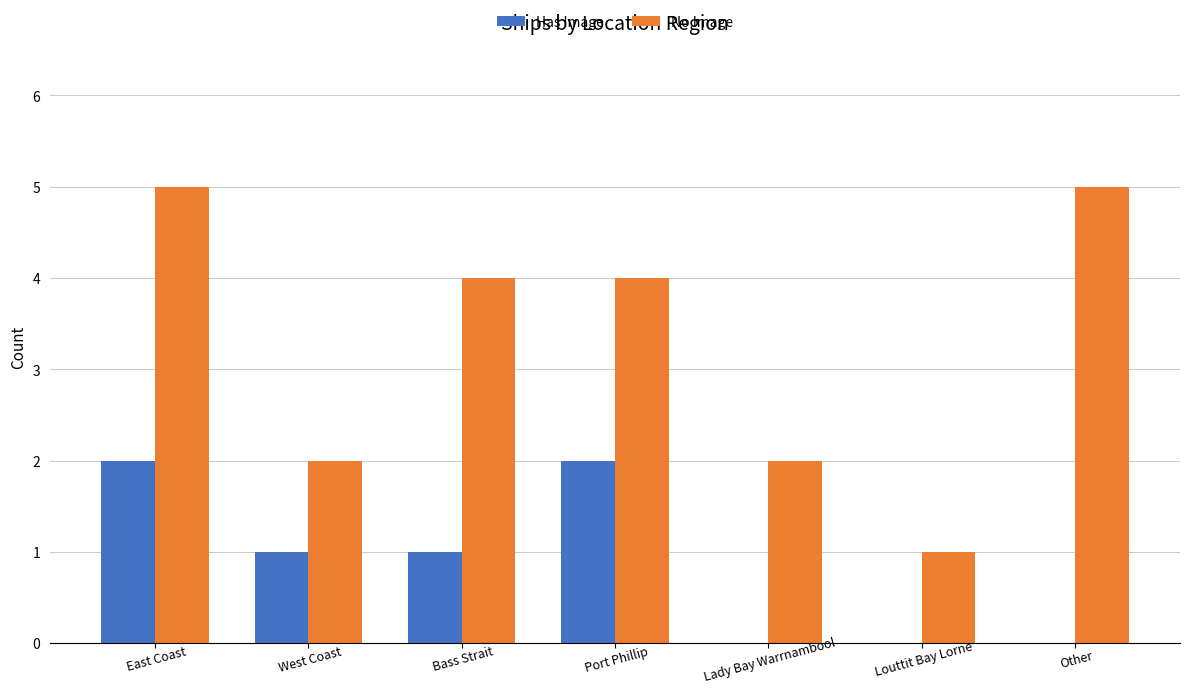

What is the sum of the Has Image values at West Coast and East Coast?

3